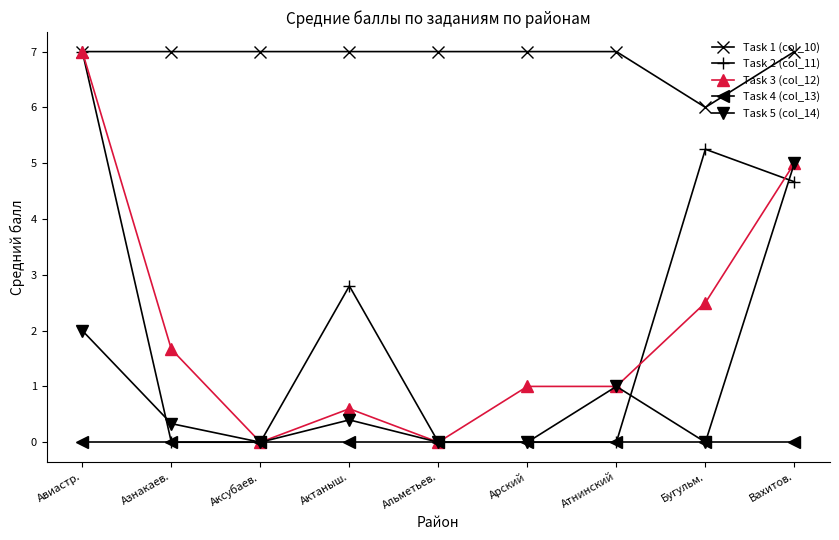

The value of Task 3 (col_12) at Арский is 1.0. True or false?

True